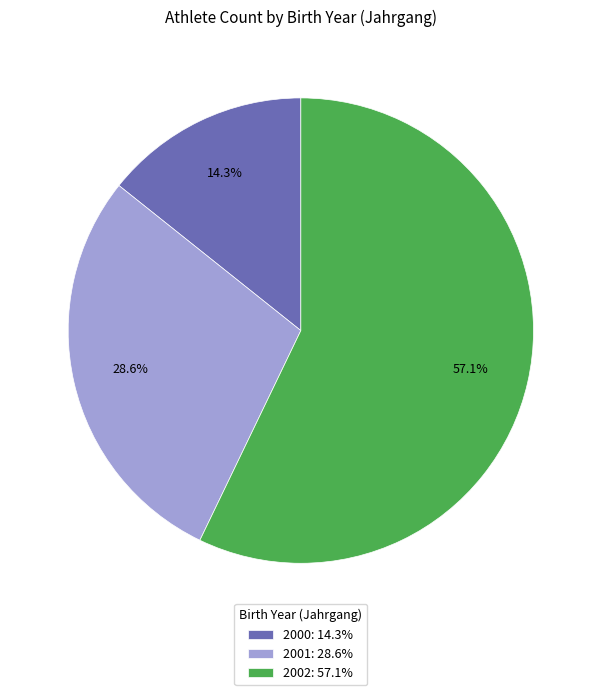

Rank the categories by value from highest to lowest.

2002, 2001, 2000